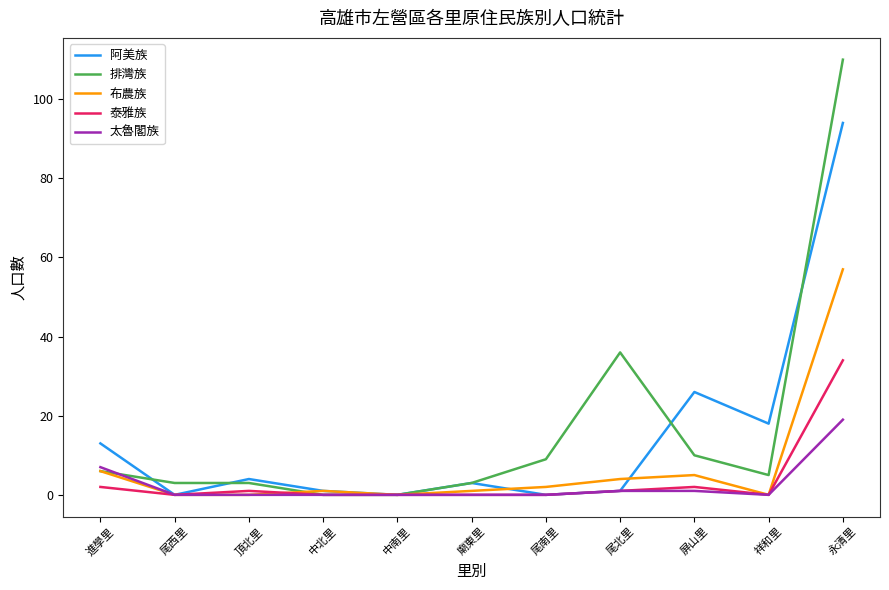

True or false: 阿美族 has more than 2 interior local peaks.

True